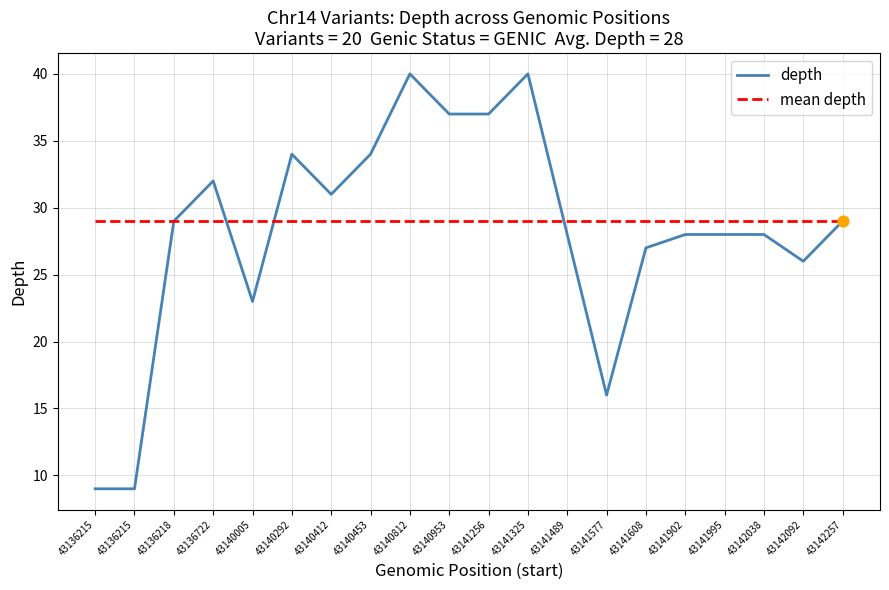

What are all the series names shown in the legend?

depth, mean depth